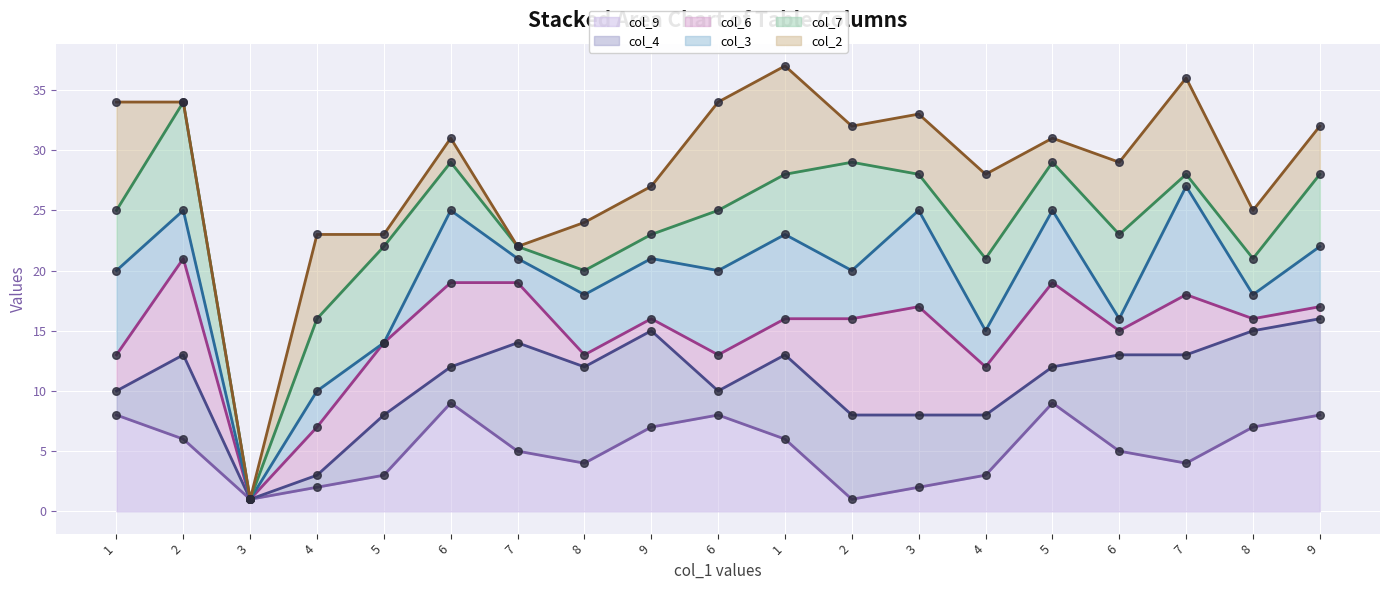

Which series contains the highest Y value?

col_2 line